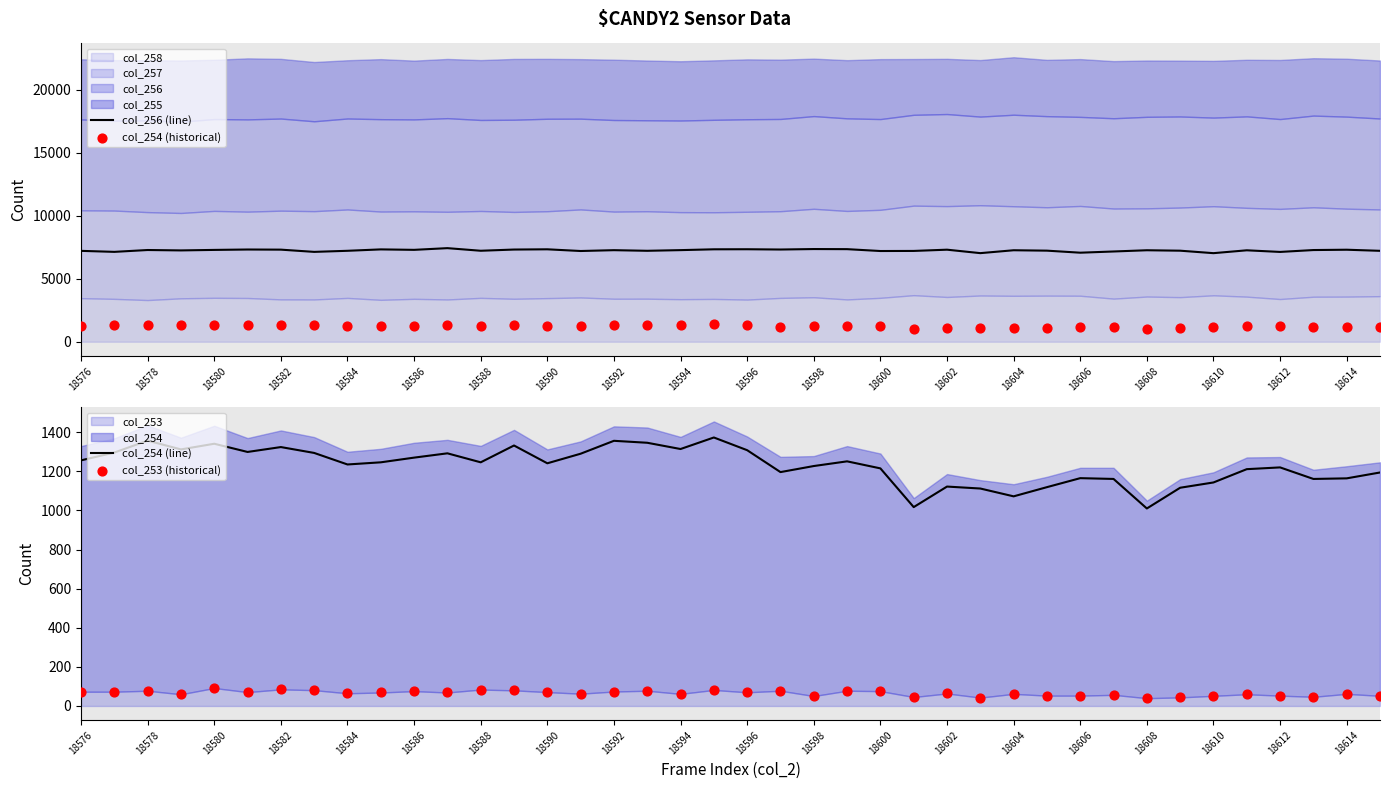

At how many categories does at least one series exceed 1220?

40